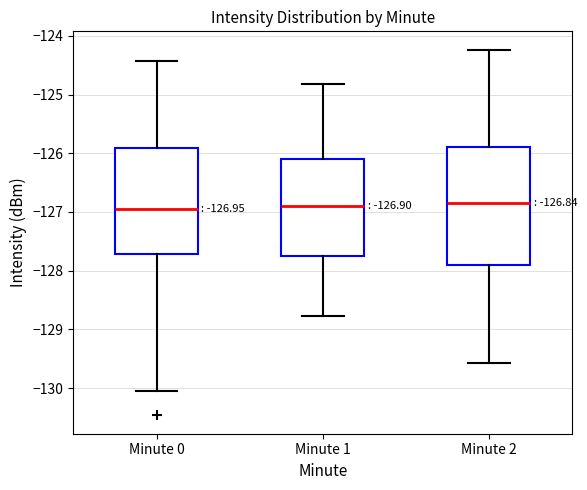

Which box is the tallest, from its lower edge to its upper edge?

Minute 2